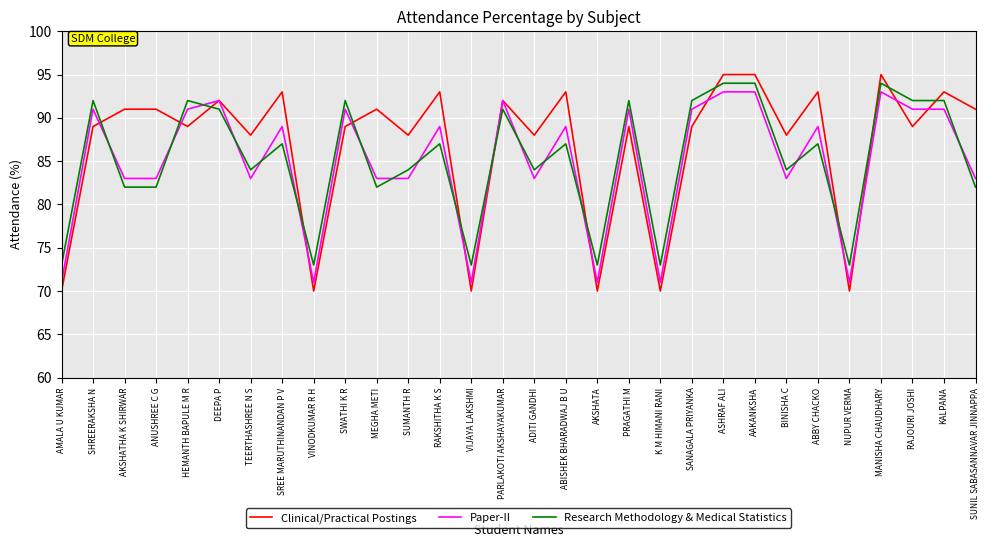

Reading left to right, list all the values displayed in this chart.

Clinical/Practical Postings: AMALA U KUMAR=70	SHREERAKSHA N=89	AKSHATHA K SHIRWAR=91	ANUSHREE C G=91	HEMANTH BAPULE M R=89	DEEPA P=92	TEERTHASHREE N S=88	SREE MARUTHINANDAN P V=93	VINODKUMAR R H=70	SWATHI K R=89	MEGHA METI=91	SUMANTH R=88	RAKSHITHA K S=93	VIJAYA LAKSHMI=70	PARLAKOTI AKSHAYAKUMAR=92	ADITI GANDHI=88	ABISHEK BHARADWAJ B U=93	AKSHATA=70	PRAGATHI M=89	K M HIMANI RANI=70	SANAGALA PRIYANKA=89	ASHRAF ALI=95	AAKANKSHA=95	BINISHA C=88	ABBY CHACKO=93	NUPUR VERMA=70	MANISHA CHAUDHARY=95	RAJOURI JOSHI=89	KALPANA=93	SUNIL SABASANNAVAR JINNAPPA=91
Paper-II: AMALA U KUMAR=71	SHREERAKSHA N=91	AKSHATHA K SHIRWAR=83	ANUSHREE C G=83	HEMANTH BAPULE M R=91	DEEPA P=92	TEERTHASHREE N S=83	SREE MARUTHINANDAN P V=89	VINODKUMAR R H=71	SWATHI K R=91	MEGHA METI=83	SUMANTH R=83	RAKSHITHA K S=89	VIJAYA LAKSHMI=71	PARLAKOTI AKSHAYAKUMAR=92	ADITI GANDHI=83	ABISHEK BHARADWAJ B U=89	AKSHATA=71	PRAGATHI M=91	K M HIMANI RANI=71	SANAGALA PRIYANKA=91	ASHRAF ALI=93	AAKANKSHA=93	BINISHA C=83	ABBY CHACKO=89	NUPUR VERMA=71	MANISHA CHAUDHARY=93	RAJOURI JOSHI=91	KALPANA=91	SUNIL SABASANNAVAR JINNAPPA=83
Research Methodology & Medical Statistics: AMALA U KUMAR=73	SHREERAKSHA N=92	AKSHATHA K SHIRWAR=82	ANUSHREE C G=82	HEMANTH BAPULE M R=92	DEEPA P=91	TEERTHASHREE N S=84	SREE MARUTHINANDAN P V=87	VINODKUMAR R H=73	SWATHI K R=92	MEGHA METI=82	SUMANTH R=84	RAKSHITHA K S=87	VIJAYA LAKSHMI=73	PARLAKOTI AKSHAYAKUMAR=91	ADITI GANDHI=84	ABISHEK BHARADWAJ B U=87	AKSHATA=73	PRAGATHI M=92	K M HIMANI RANI=73	SANAGALA PRIYANKA=92	ASHRAF ALI=94	AAKANKSHA=94	BINISHA C=84	ABBY CHACKO=87	NUPUR VERMA=73	MANISHA CHAUDHARY=94	RAJOURI JOSHI=92	KALPANA=92	SUNIL SABASANNAVAR JINNAPPA=82